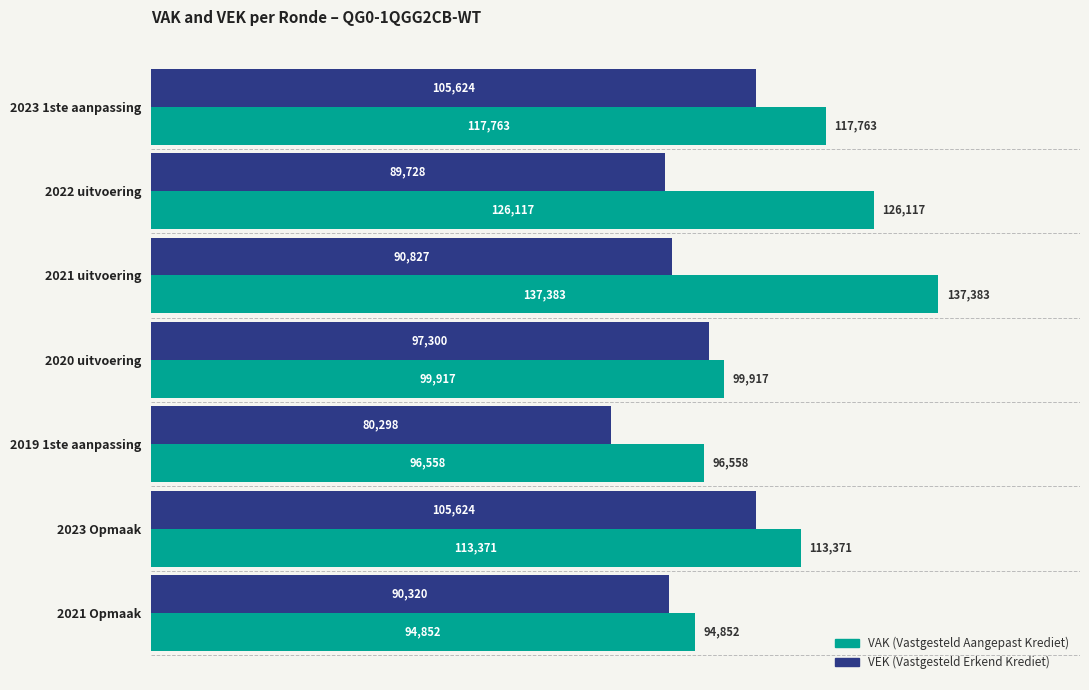

What is the difference between the highest and lowest values at 2023 Opmaak?

7747